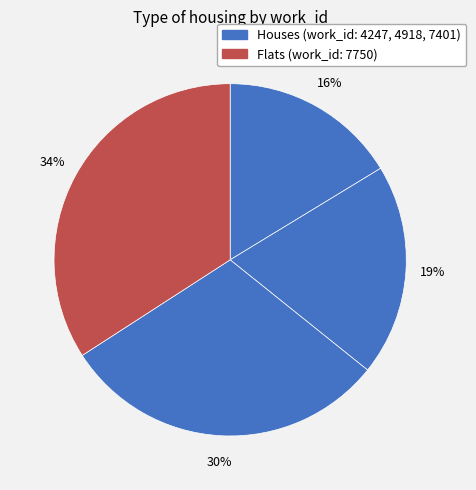

What is the smallest slice in the pie chart?

4247